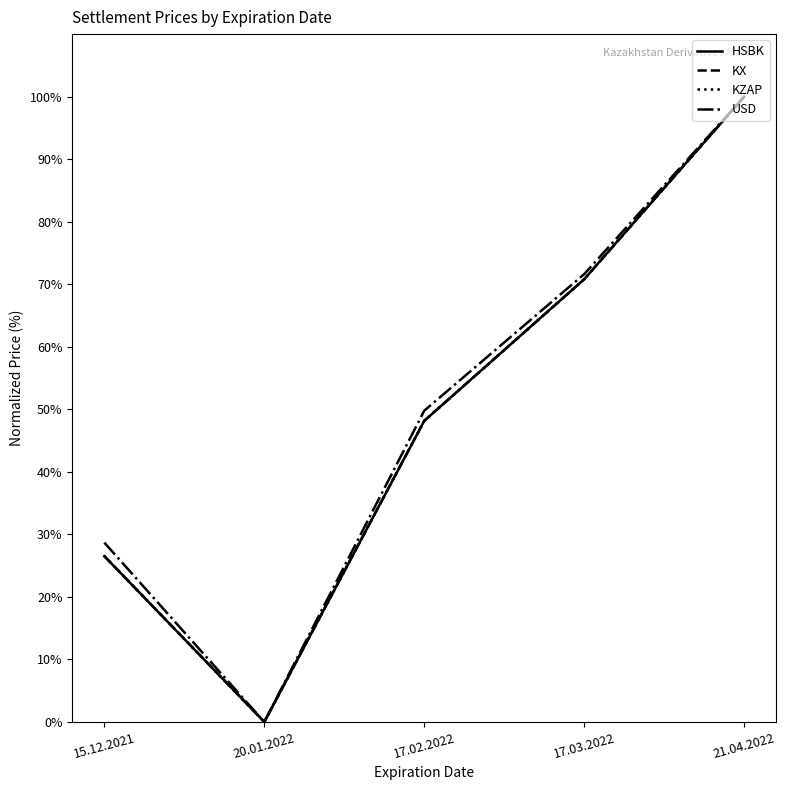

Which series has the largest total across all categories?

USD